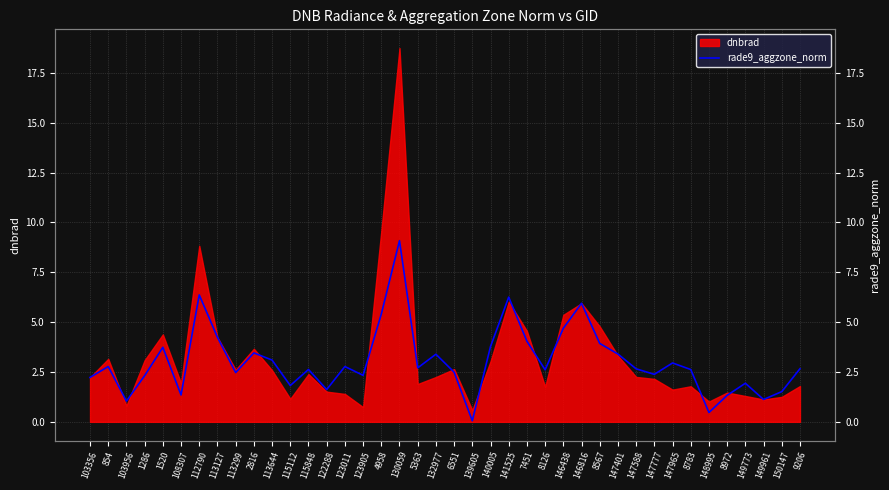

Where is the first local maximum?

854